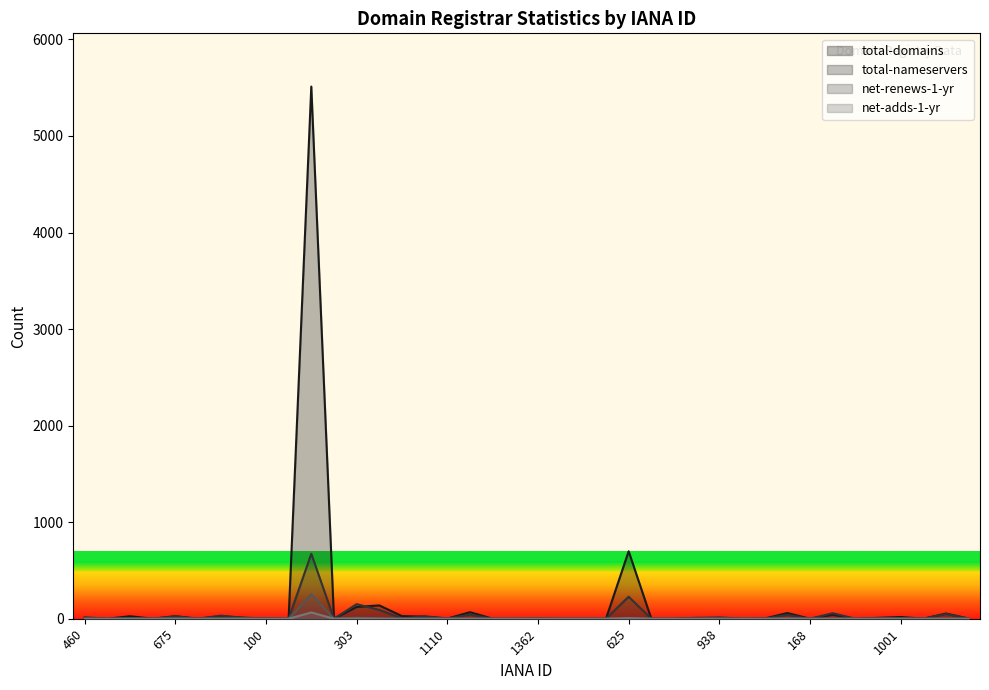

List the series in order of their peak value, lowest first.

net-adds-1-yr, net-renews-1-yr, total-nameservers, total-domains